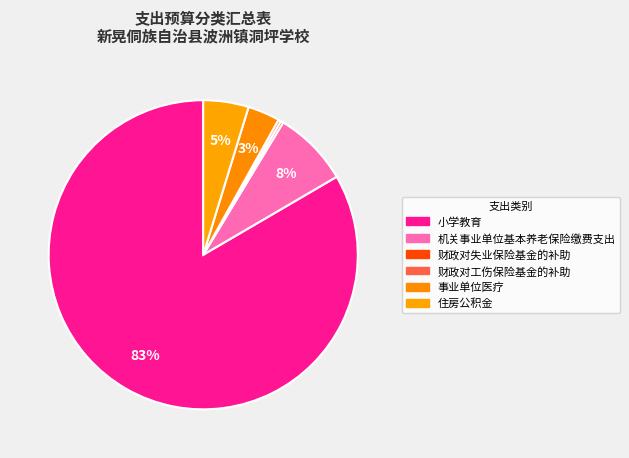

Is it true that 住房公积金 is 5% of the pie?

True